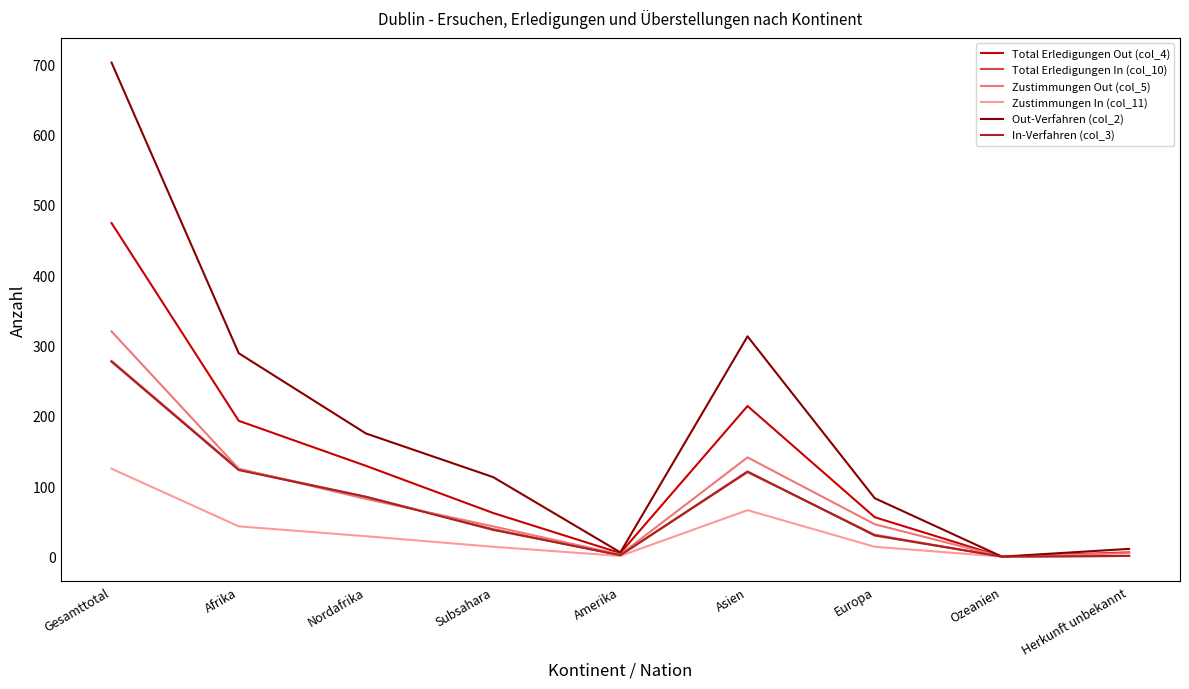

Which series has the largest range (max minus min)?

Out-Verfahren (col_2)